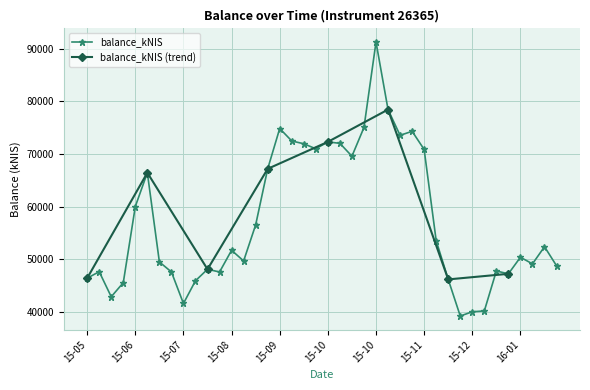

True or false: the data shows 83693.2 at 15-06.

False